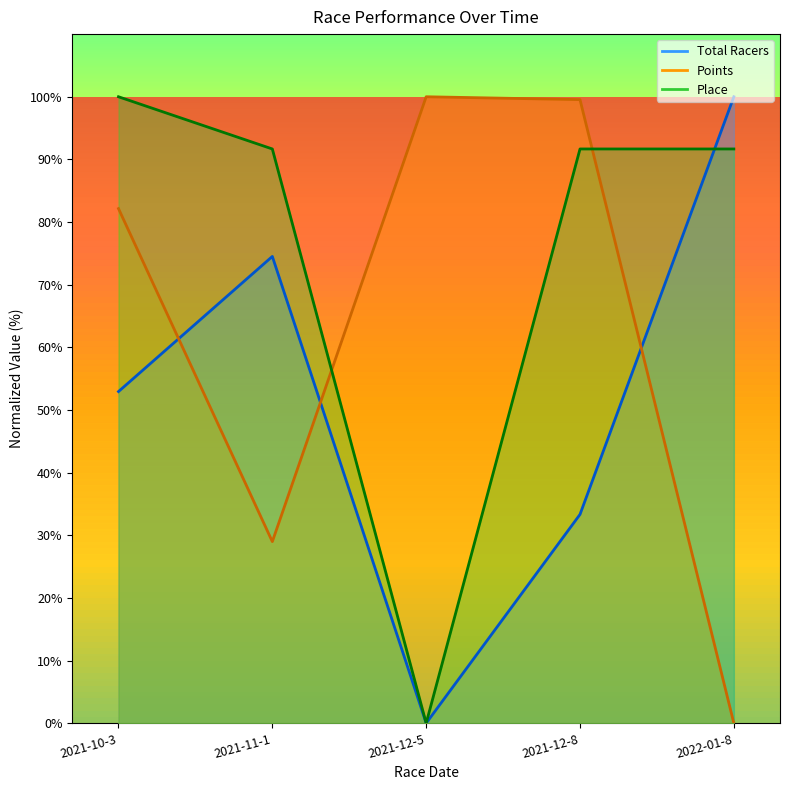

Between 2021-10-3 and 2021-11-1, which series saw the biggest shift?

Points